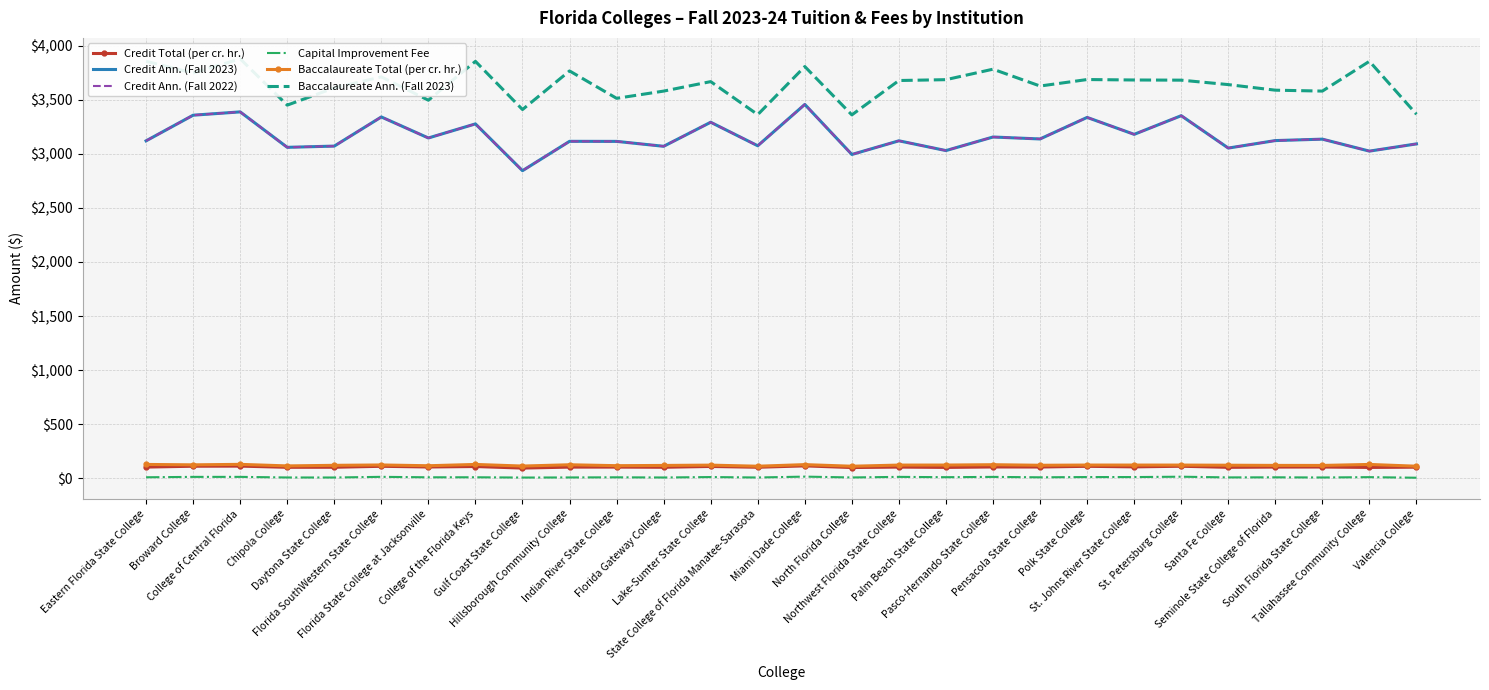

What is the total value across all series at Florida SouthWestern State College?

10641.9